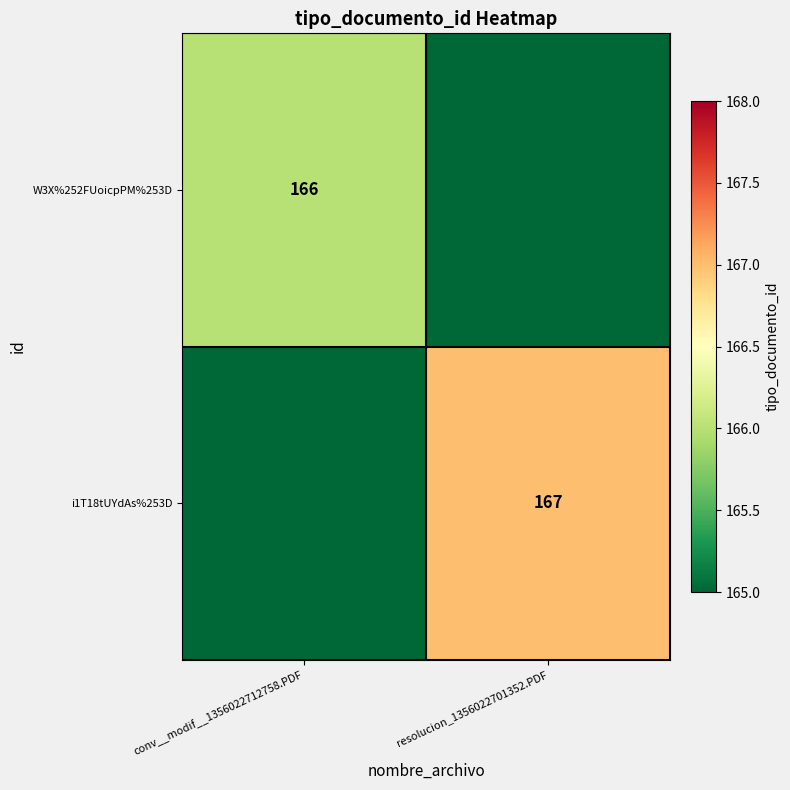

At how many categories does at least one series exceed 58?

2